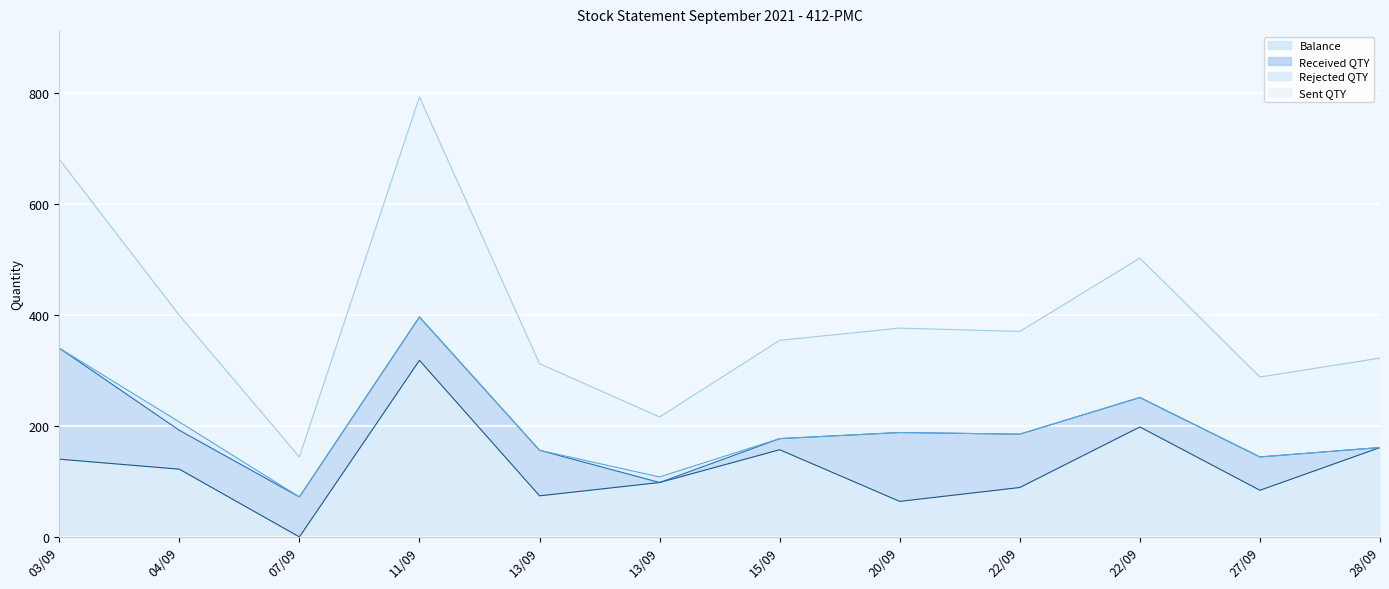

Which series changed the most between 20/09 and 28/09?

Balance